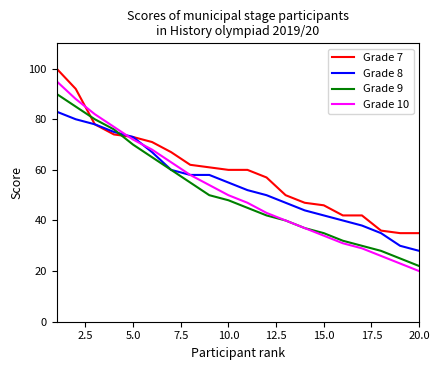

Which series has the widest spread of values?

Grade 10